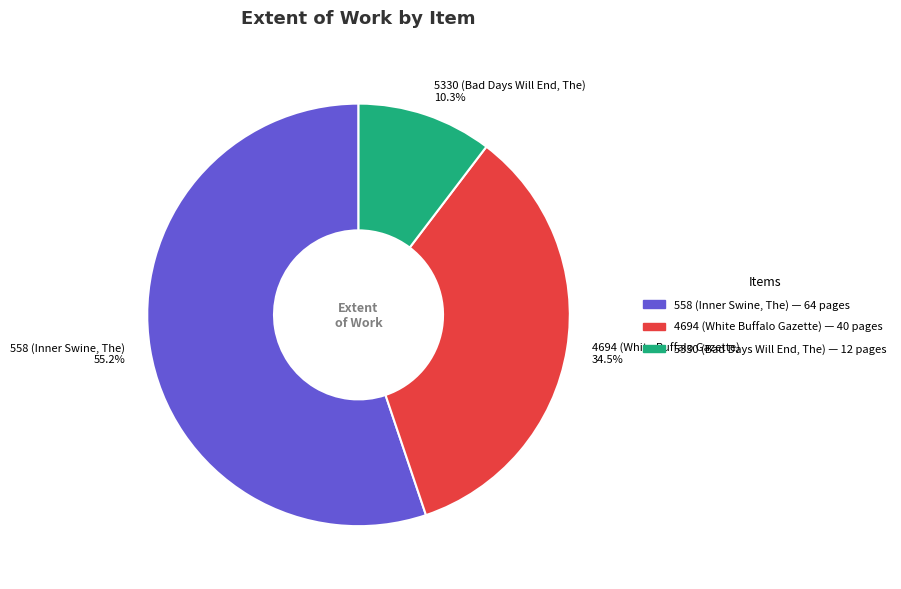

What is the ratio of the value at 558 (Inner Swine, The) 55.2% to the value at 4694 (White Buffalo Gazette) 34.5%?

1.6